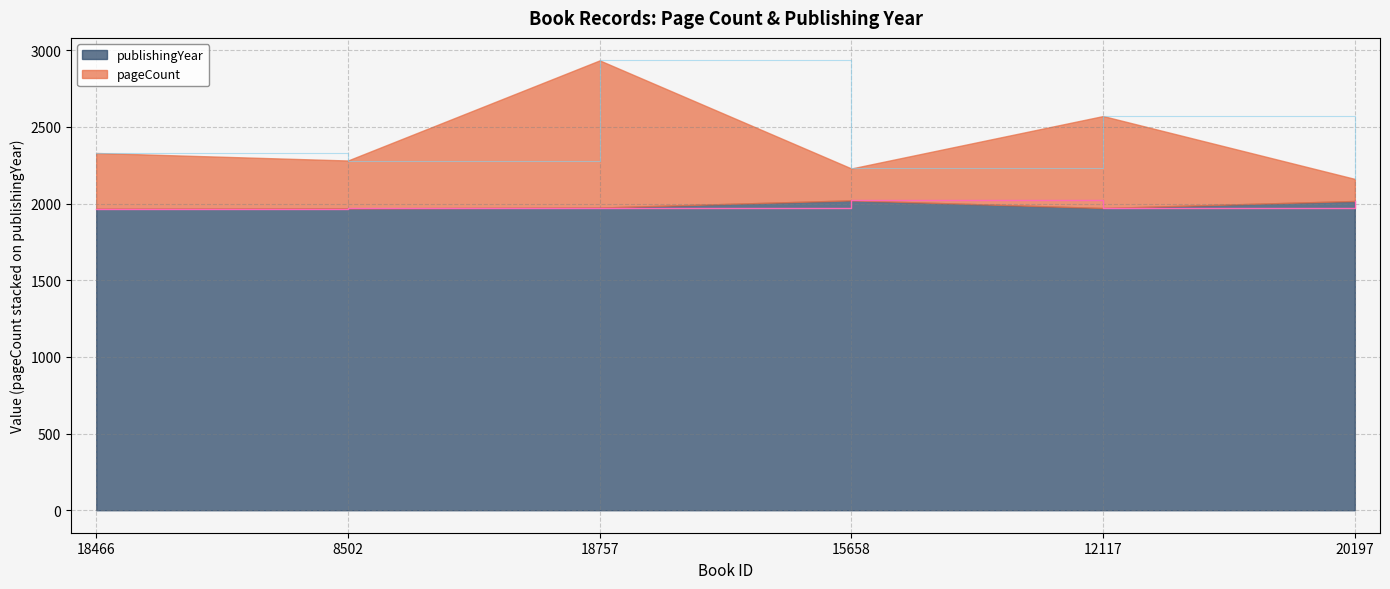

Which series changed the most between 18466 and 15658?

pageCount